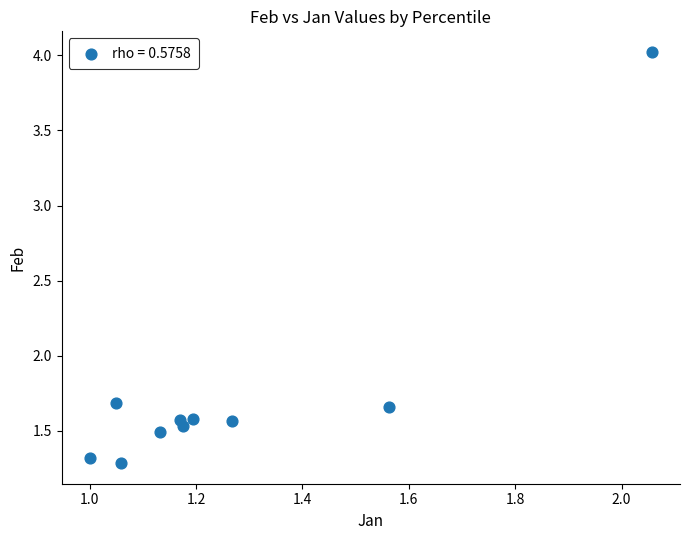

What is the range of Y values (max minus min)?

2.7